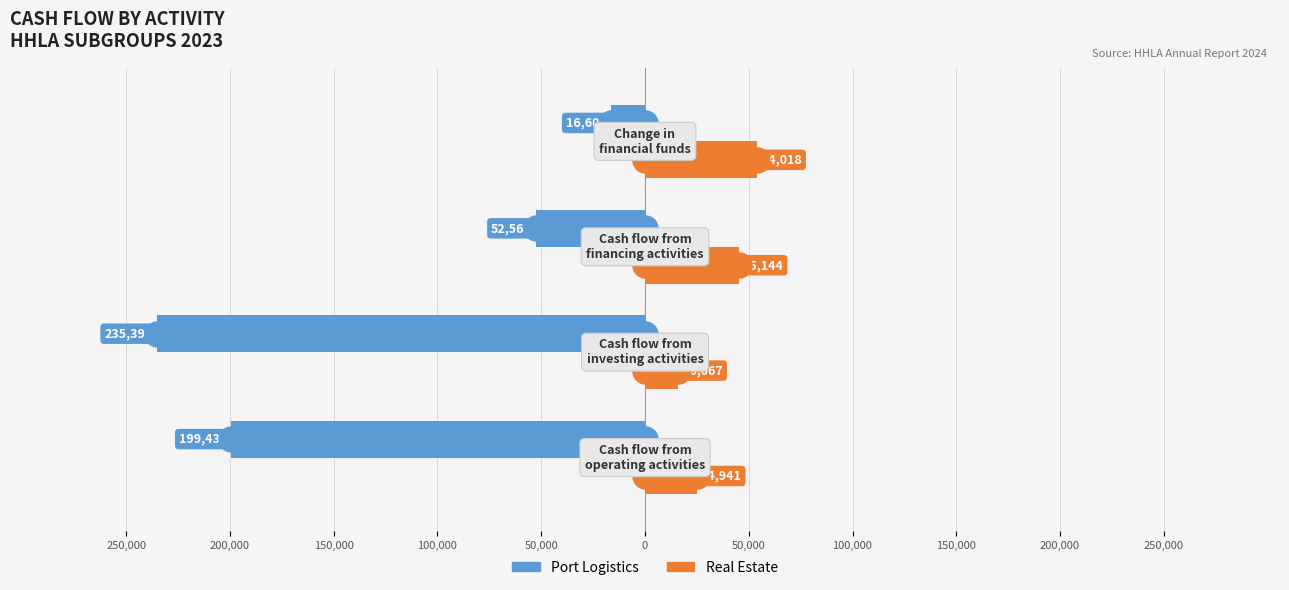

What are all the series names shown in the legend?

Port Logistics, Real Estate